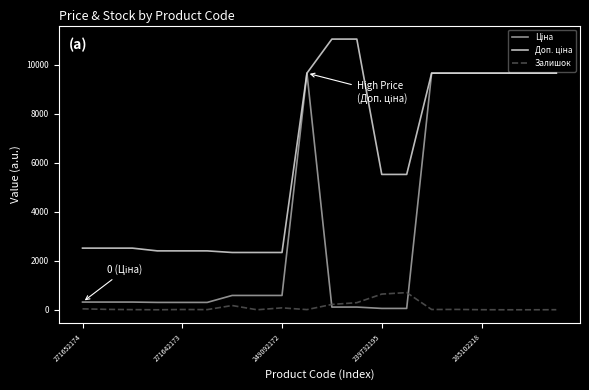

What is the maximum value shown in the chart?

11055.0